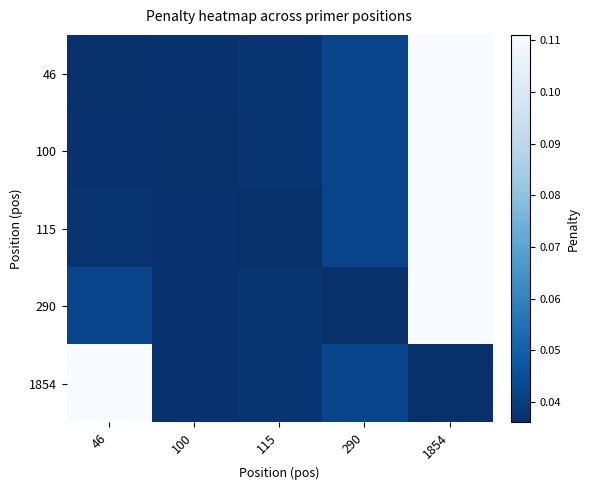

Reading left to right, extract all data points from this chart.

46: 46=0.0	100=0.0	115=0.0	290=0.0	1854=0.1
100: 46=0.0	100=0.0	115=0.0	290=0.0	1854=0.1
115: 46=0.0	100=0.0	115=0.0	290=0.0	1854=0.1
290: 46=0.0	100=0.0	115=0.0	290=0.0	1854=0.1
1854: 46=0.1	100=0.0	115=0.0	290=0.0	1854=0.0